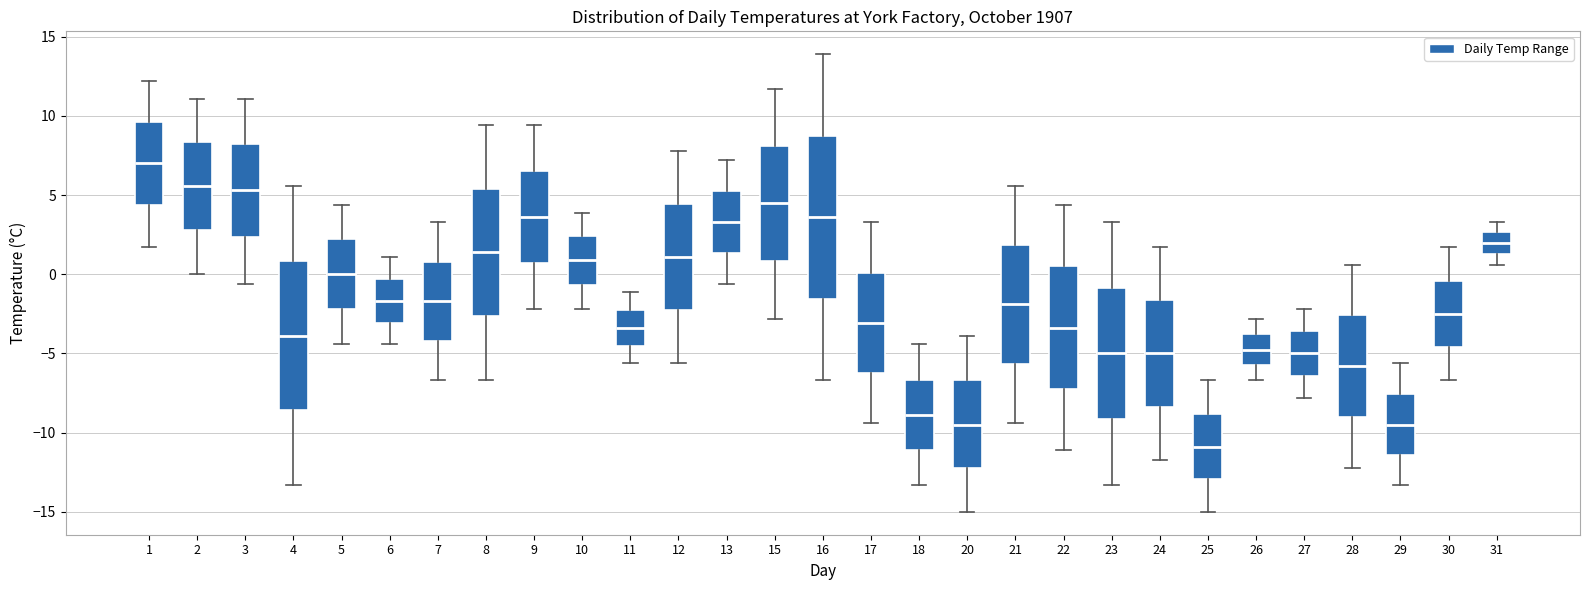

Which box has the lowest median line?

25